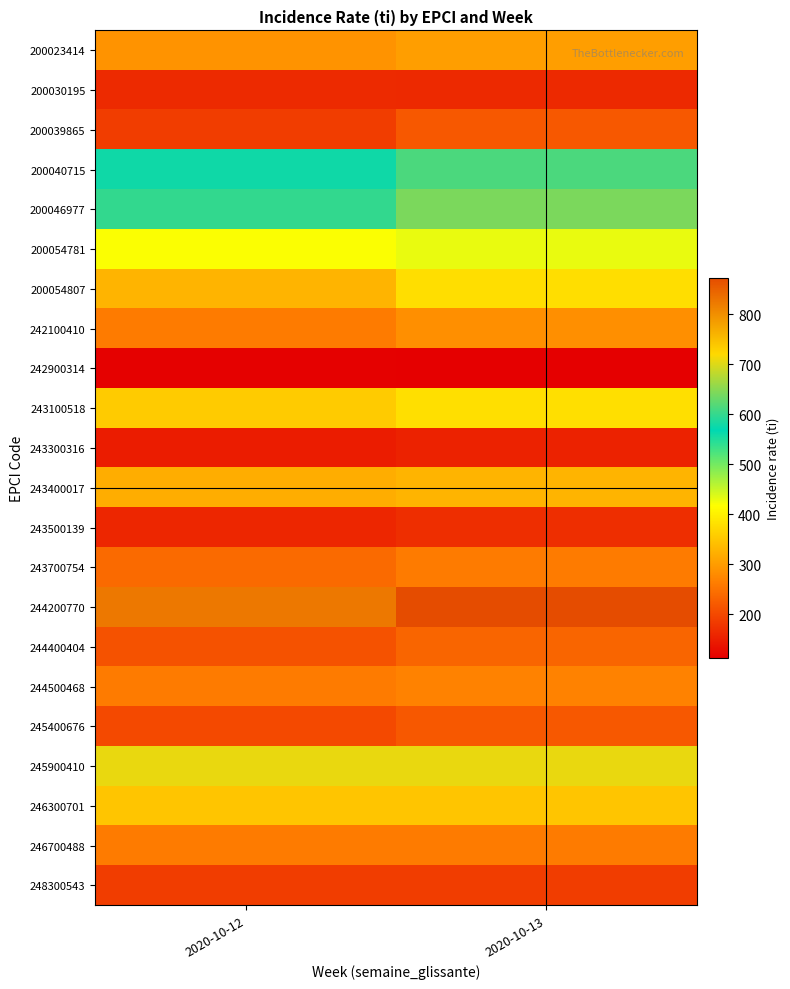

What is the spread (max minus min) of values at 2020-10-13?

761.0